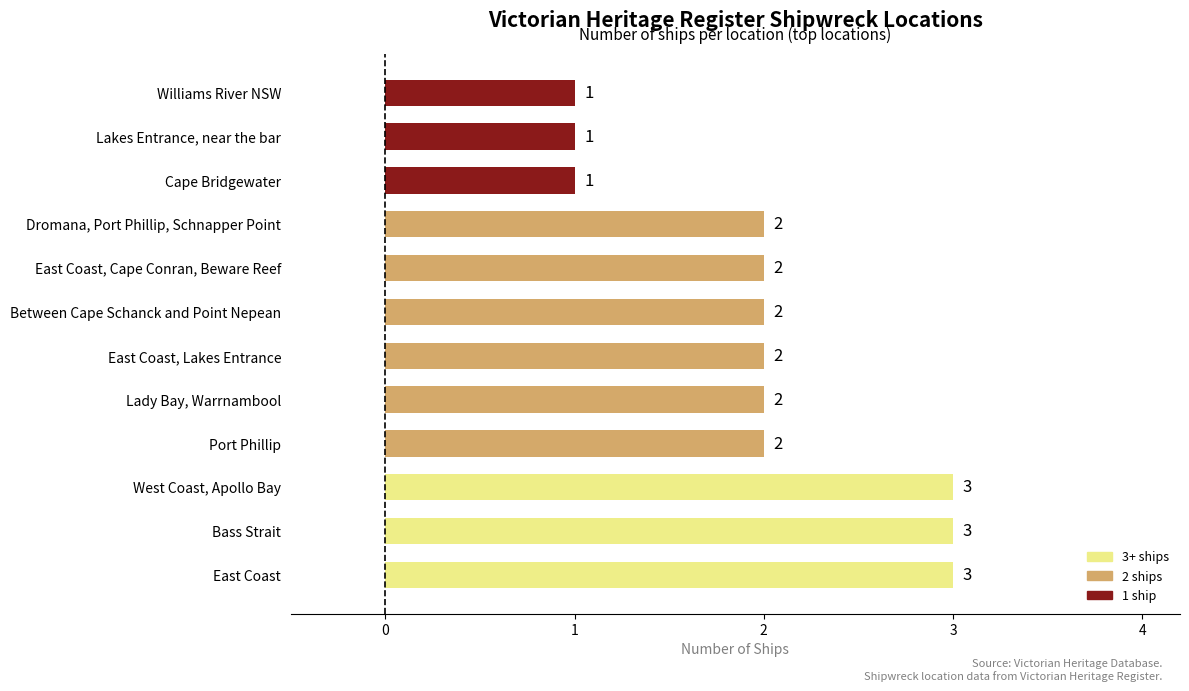

How many distinct data groups are displayed?

1